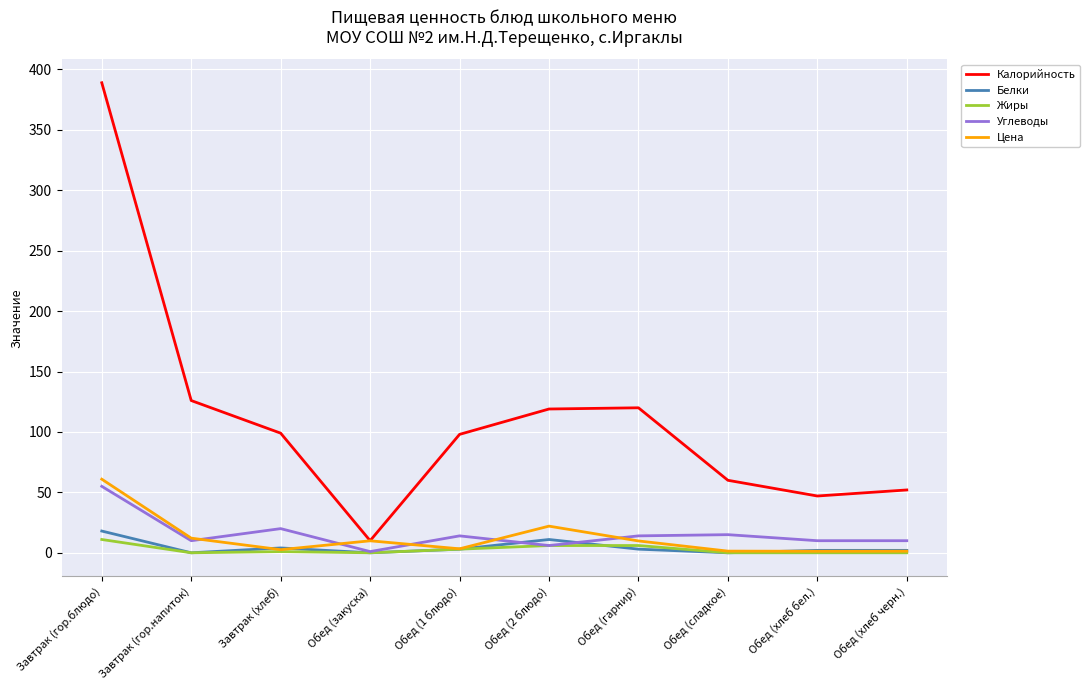

The value of Углеводы at Завтрак (гор.напиток) is 10.0. True or false?

True